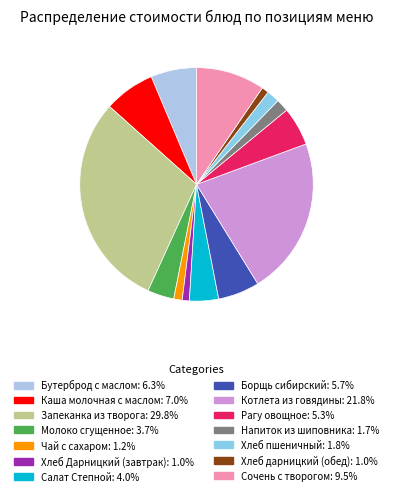

Does Хлеб Дарницкий (завтрак) account for over 50% of the chart?

No